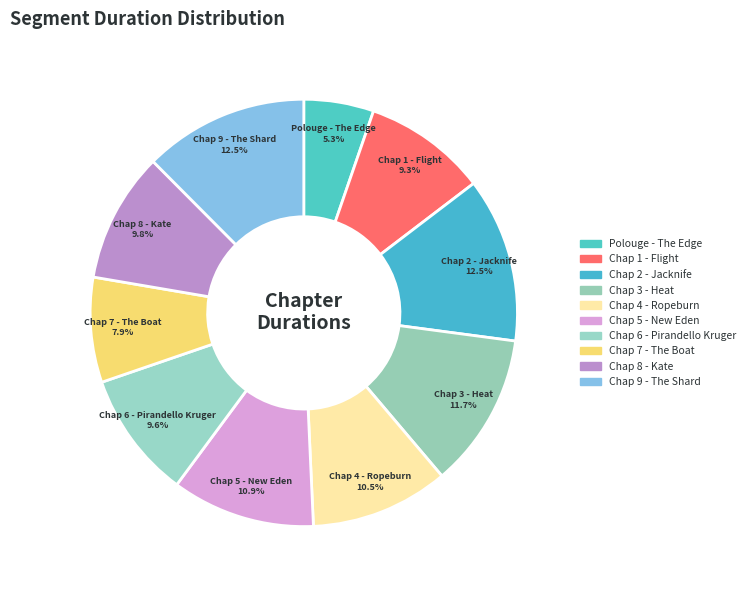

Is Chap 2 - Jacknife the majority of the pie?

No